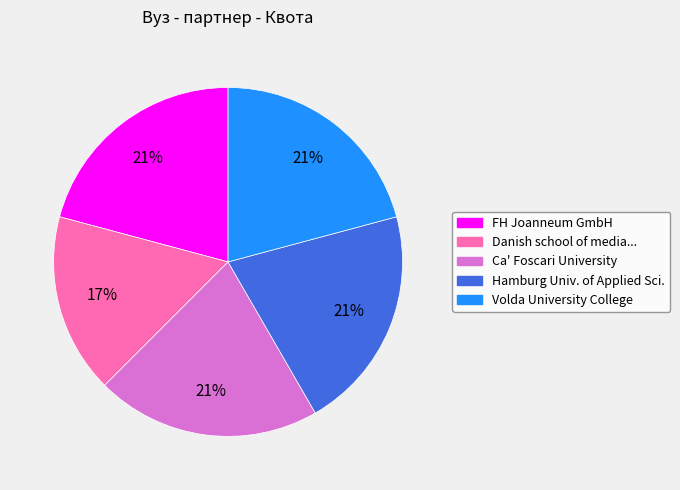

Is there any slice that represents more than half of the pie?

No